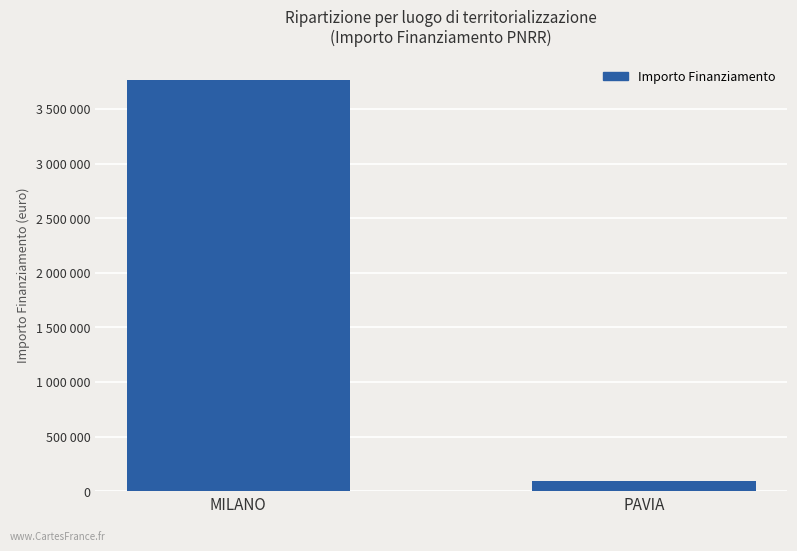

What is the minimum value shown in the chart?

96064